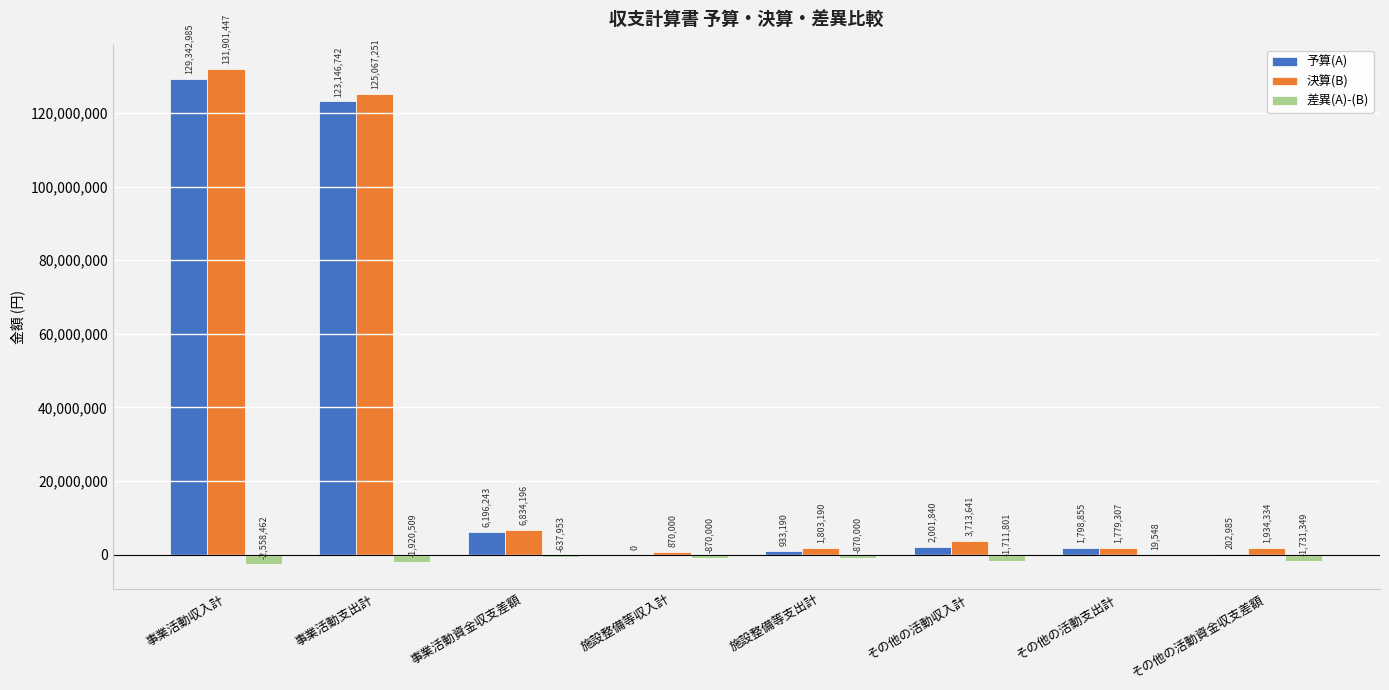

What is the spread (max minus min) of values at 事業活動支出計?

126987760